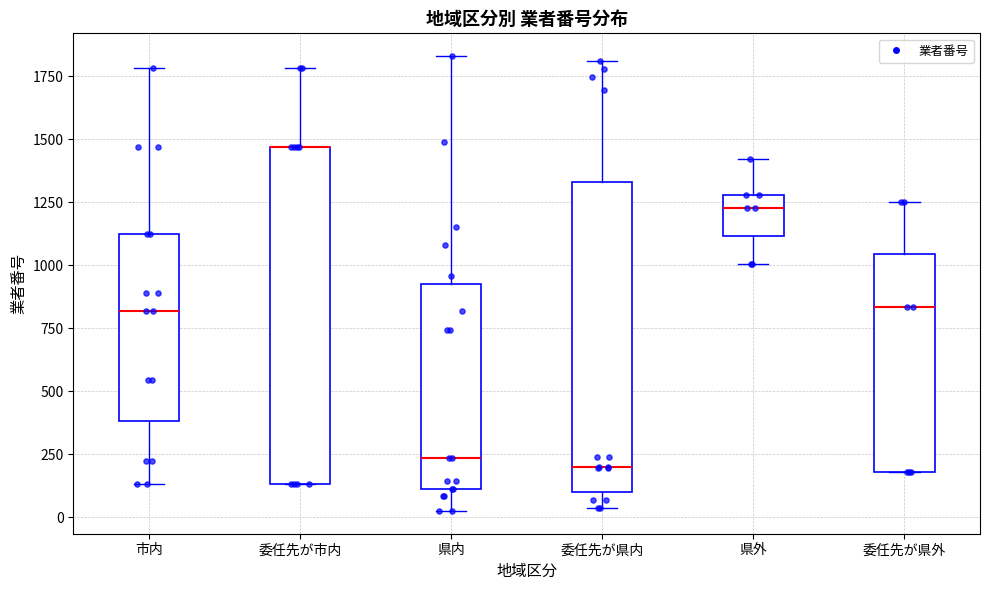

Reading left to right, read every box against the y-axis: the position of its median line, the range the box covers, and the ends of its whiskers. The values are not printed on the chart, so give them approximately, as read against the axis.

市内: median 800, box 400 to 1100, whiskers 150 to 1800
委任先が市内: median 1450 (drawn on the box's upper edge), box 150 to 1450, whiskers 150 to 1800
県内: median 250, box 100 to 900, whiskers 0 to 1850
委任先が県内: median 200, box 100 to 1350, whiskers 50 to 1800
県外: median 1250, box 1100 to 1300, whiskers 1000 to 1400
委任先が県外: median 850, box 200 to 1050, whiskers 200 to 1250